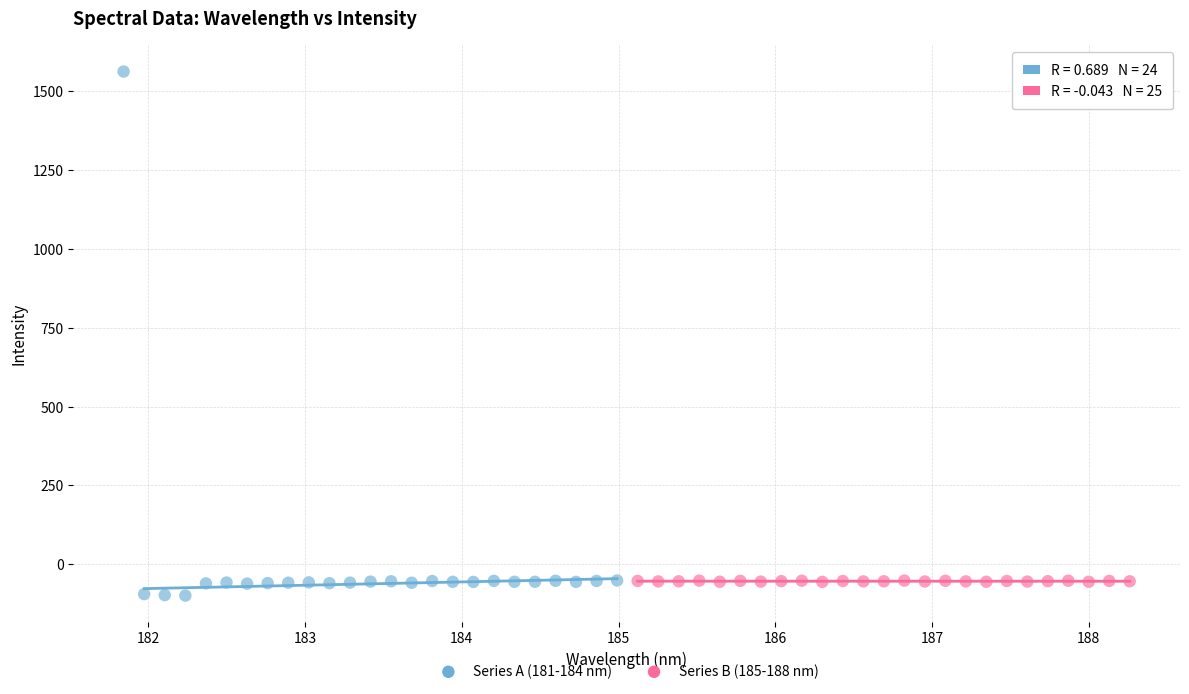

Which series contains the highest Y value?

Series A (181-184 nm)